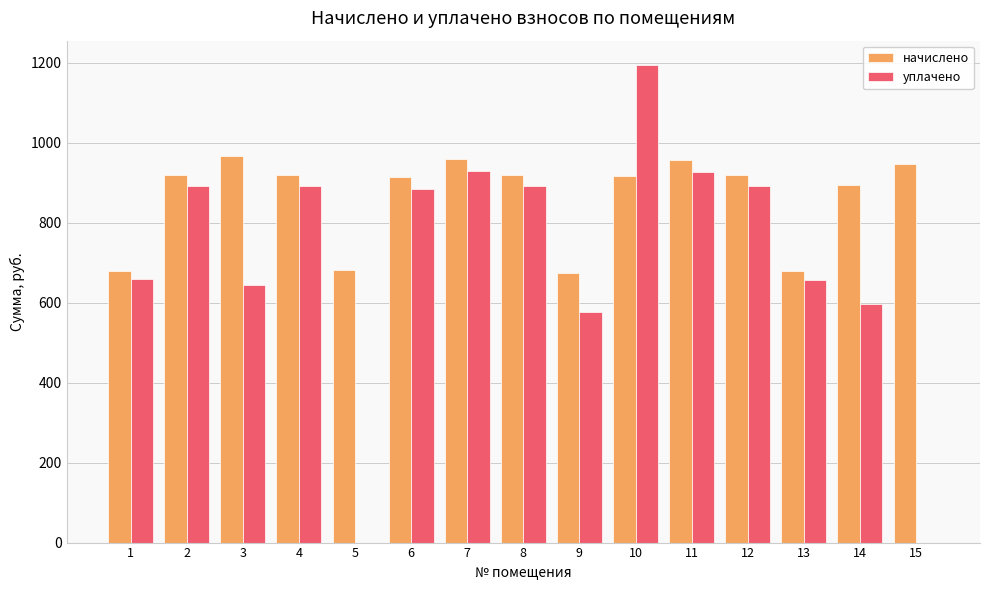

Between 4 and 15, which series saw the biggest shift?

уплачено